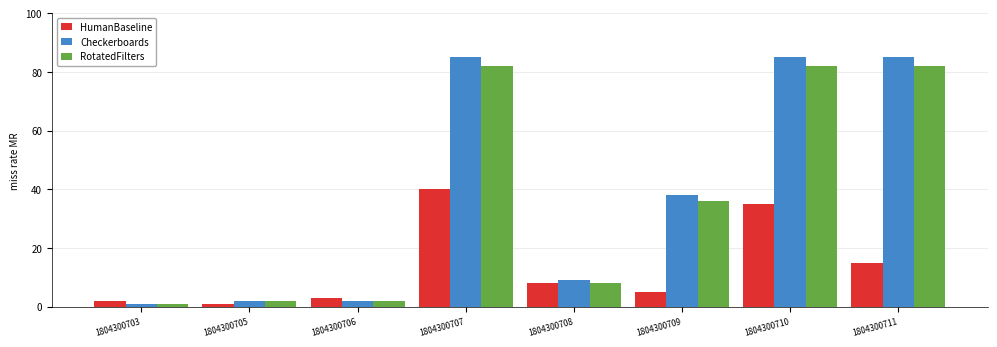

Reading left to right, transcribe all the data shown in this chart.

HumanBaseline: 2	1	3	40	8	5	35	15
Checkerboards: 1	2	2	85	9	38	85	85
RotatedFilters: 1	2	2	82	8	36	82	82